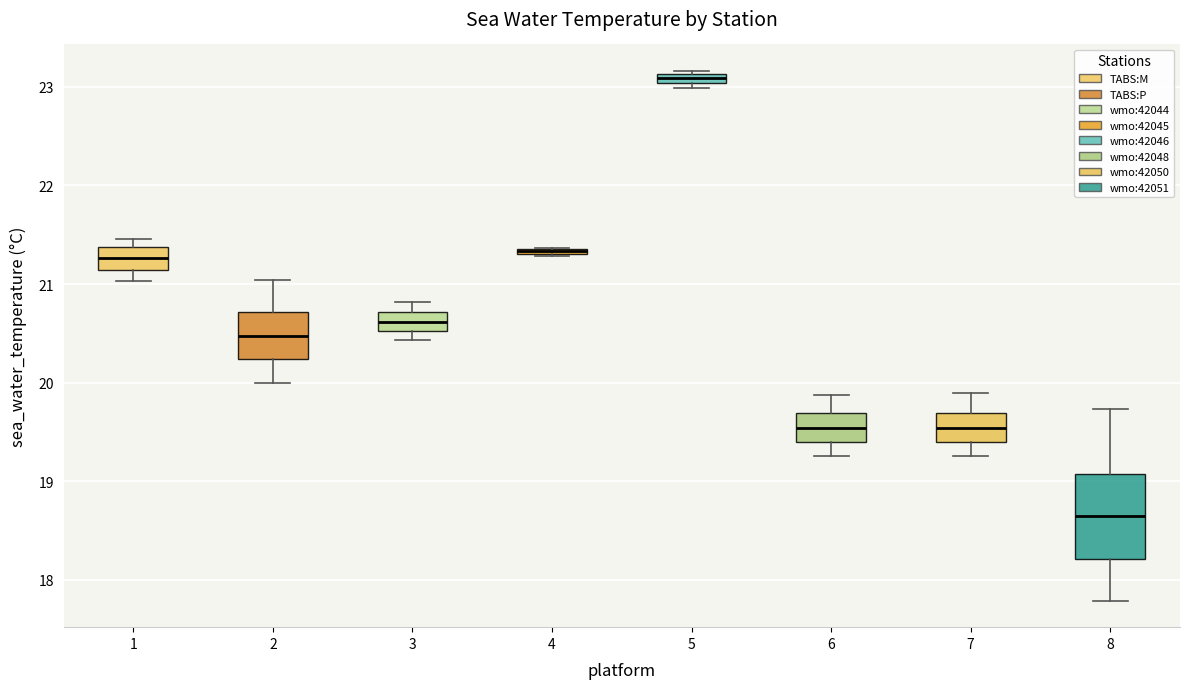

Which box is the tallest, from its lower edge to its upper edge?

8